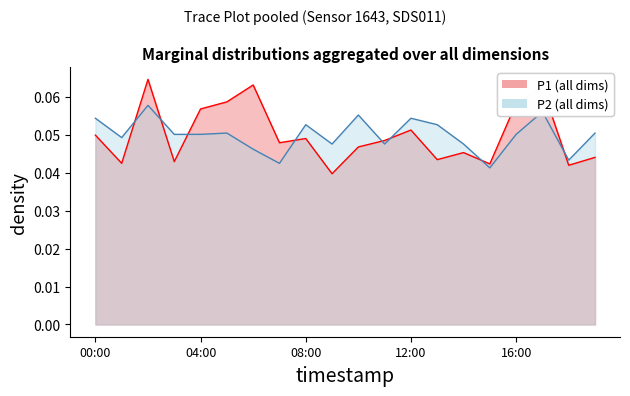

What are all the series names shown in the legend?

P1 (all dims), P2 (all dims)